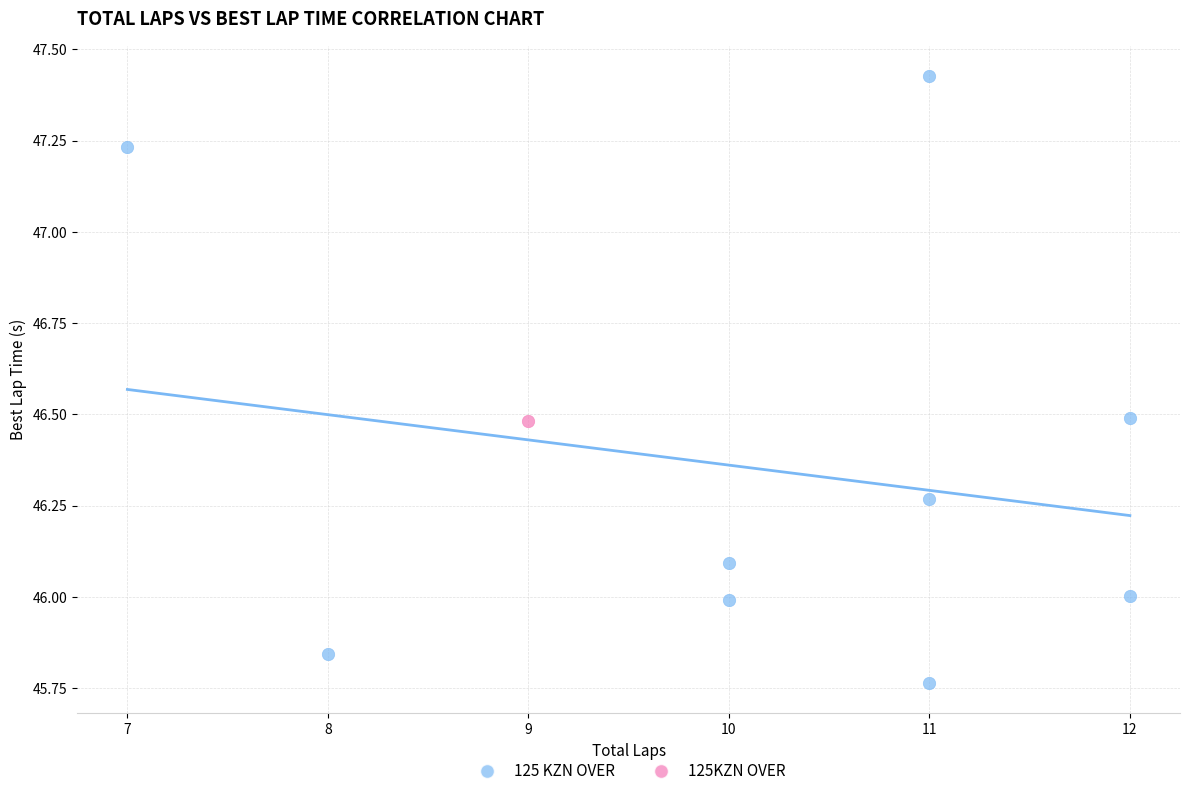

What are all the series names shown in the legend?

125 KZN OVER, 125KZN OVER